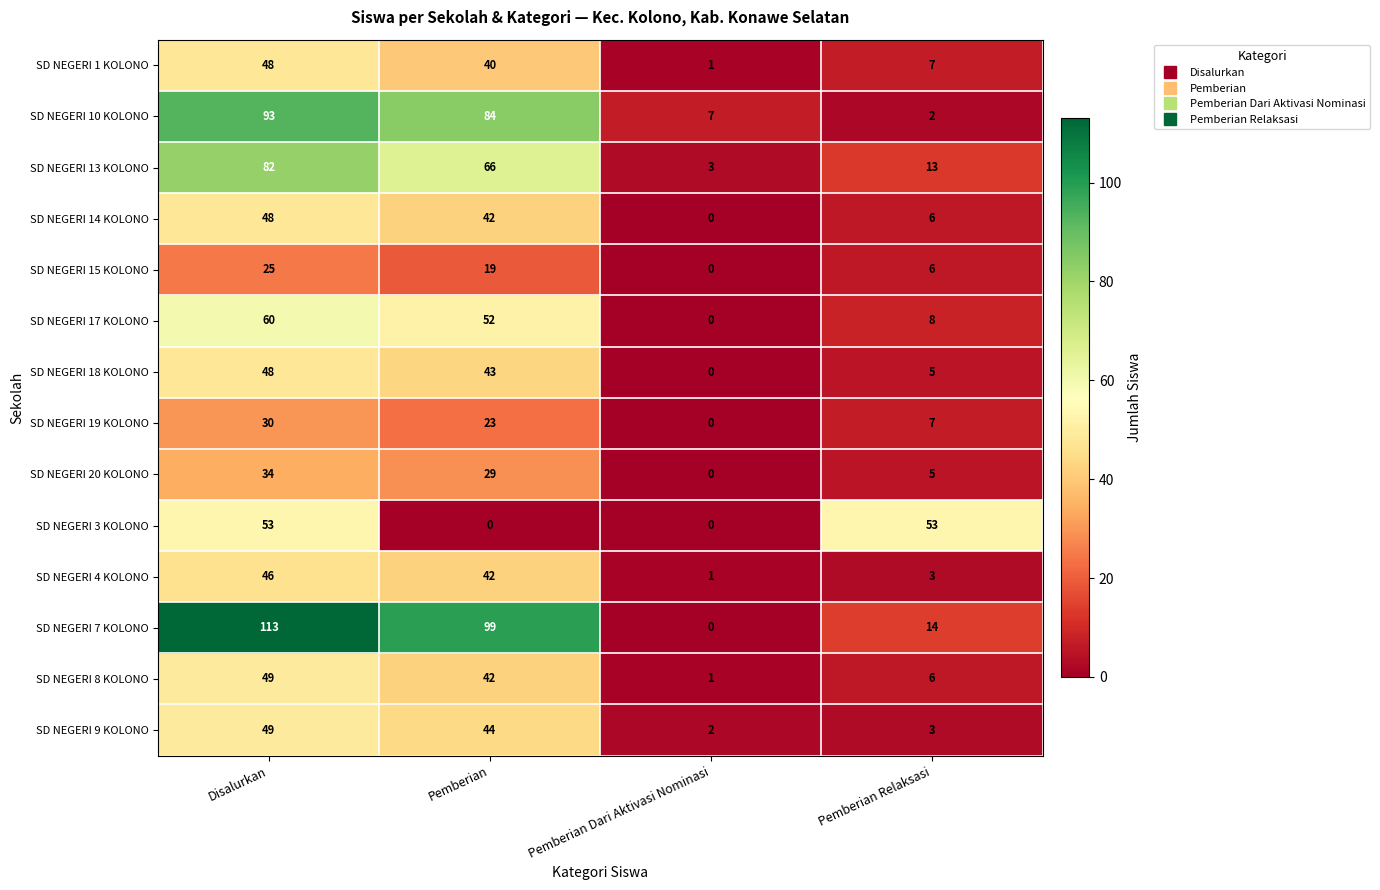

Which series has the largest total across all categories?

SD NEGERI 7 KOLONO